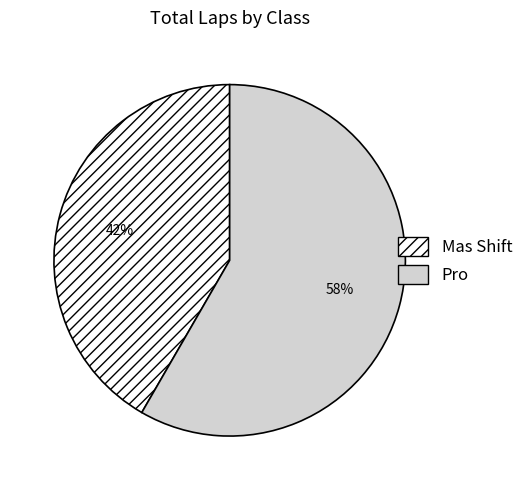

Combined, do Pro and Mas Shift account for over 50%?

Yes